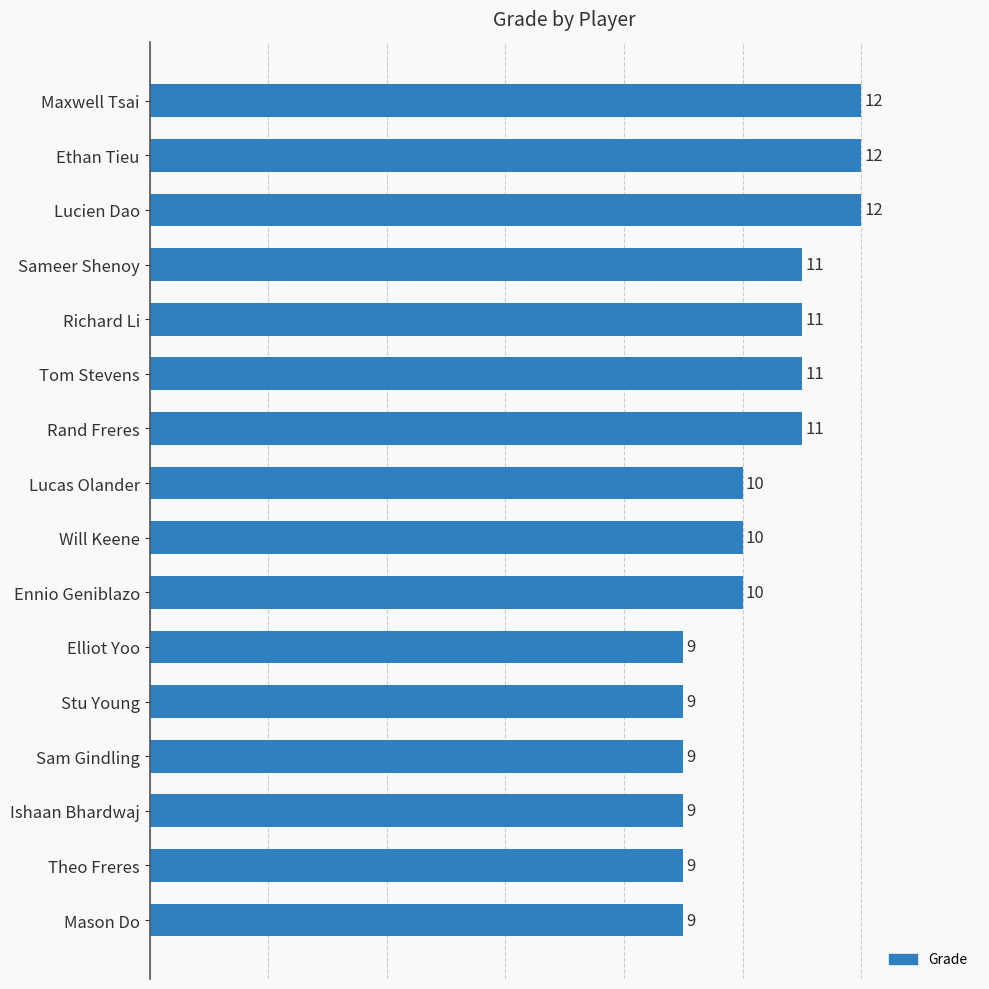

What is the smallest value displayed?

9